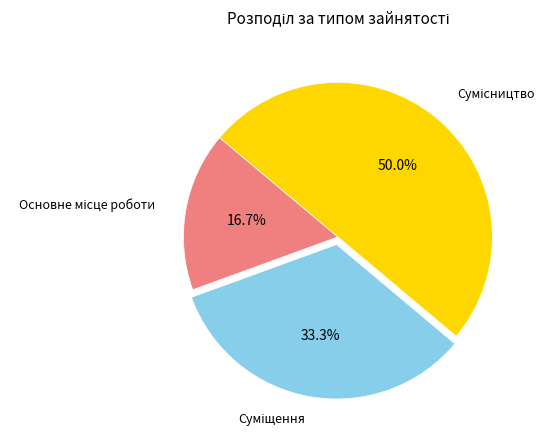

Rank the categories by value from lowest to highest.

Основне місце роботи, Суміщення, Сумісництво